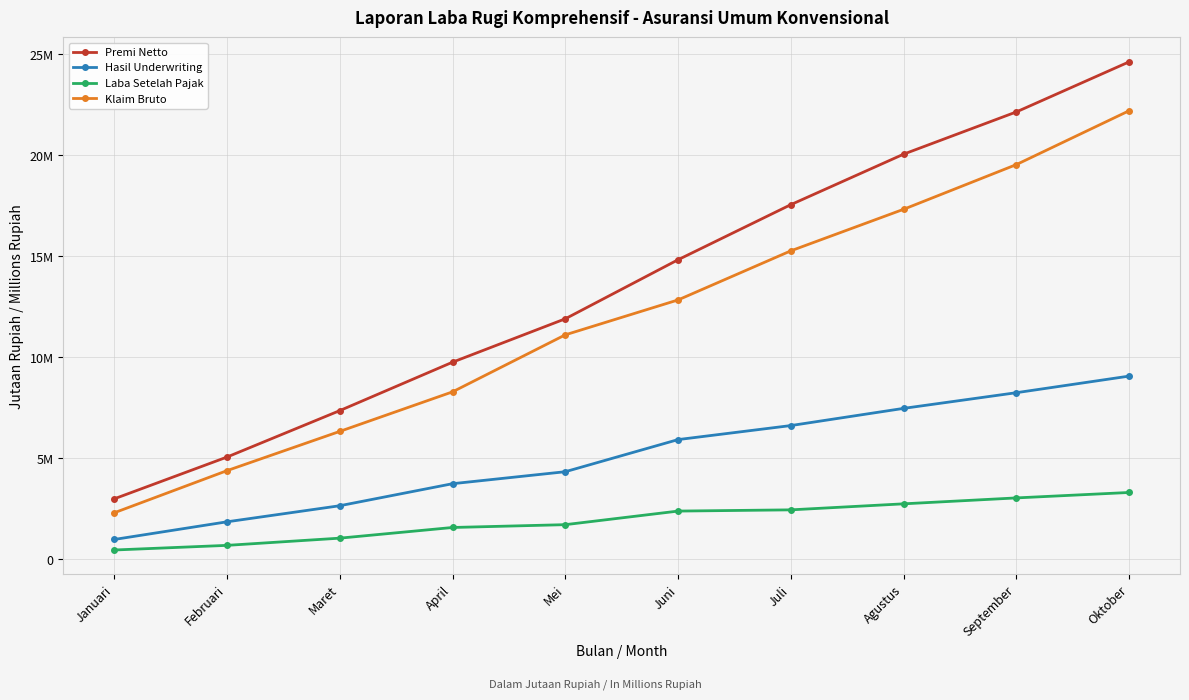

What are all the series names shown in the legend?

Premi Netto, Hasil Underwriting, Laba Setelah Pajak, Klaim Bruto